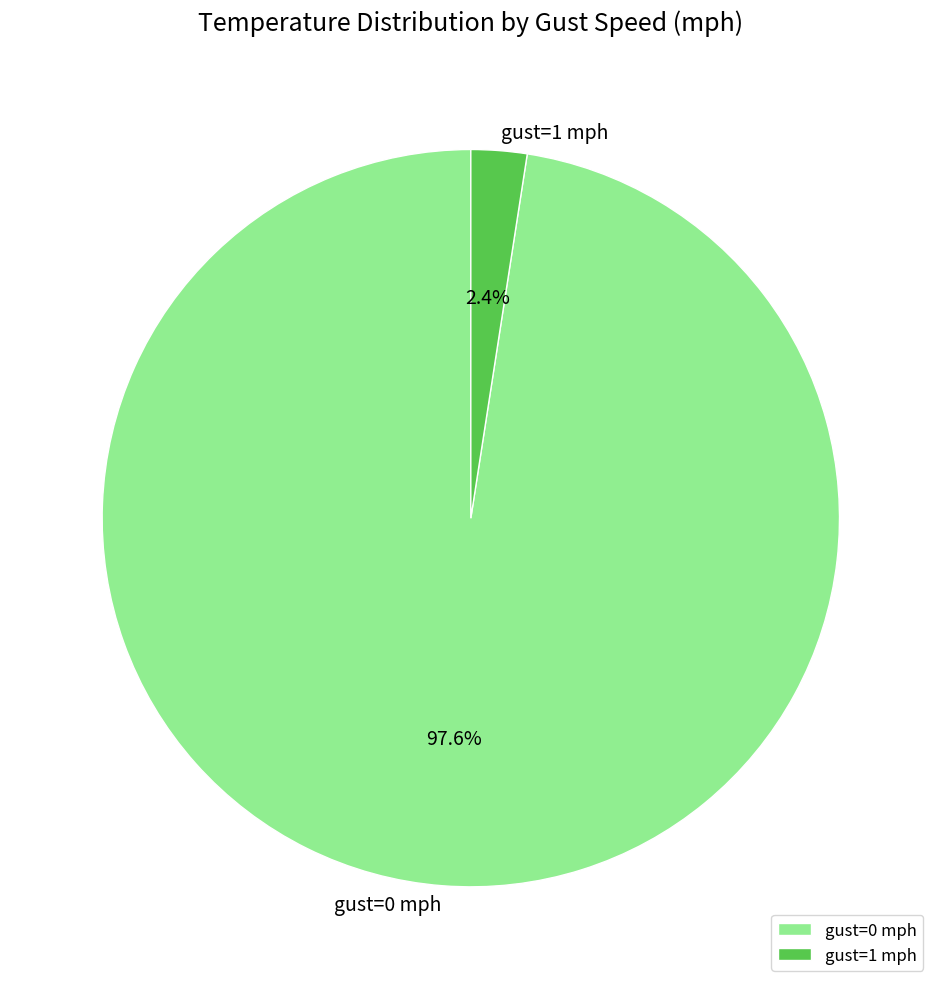

Does any single category account for the majority?

Yes